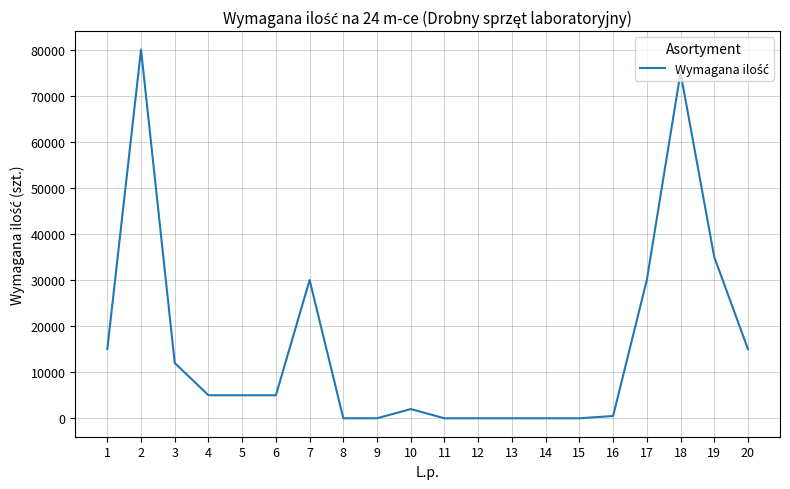

The value at 20 is 15000. True or false?

True